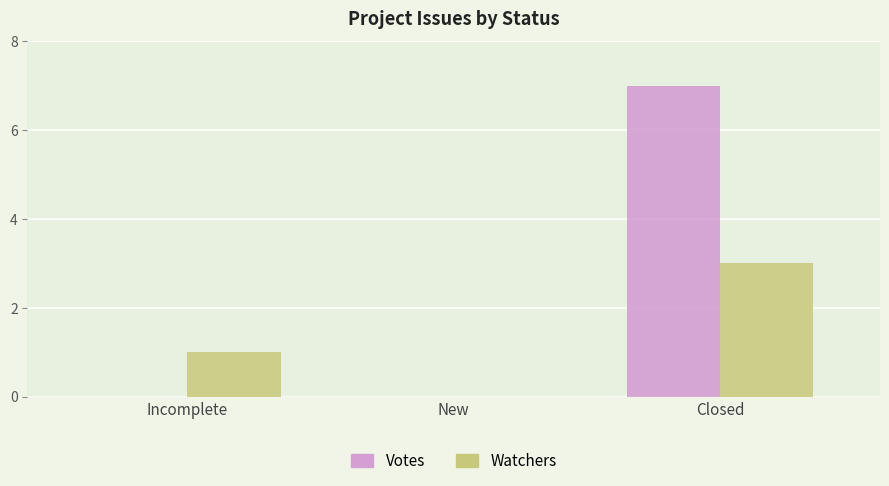

How many series are shown in this chart?

2